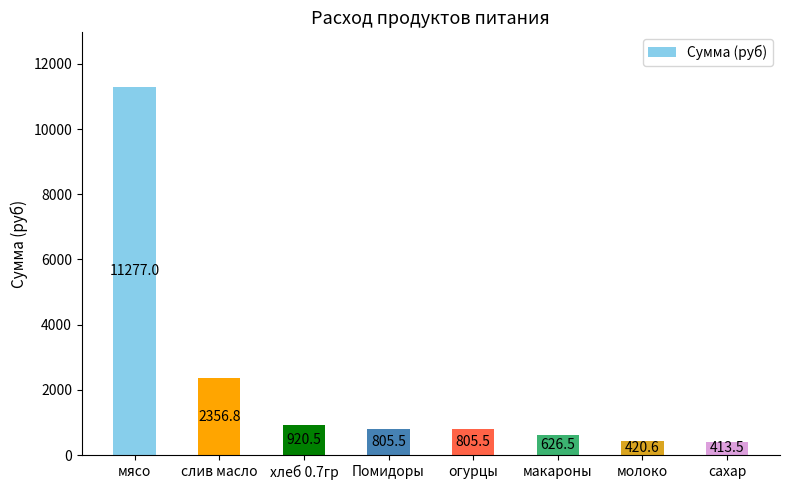

What is the label of the 5th bar from the left?

огурцы